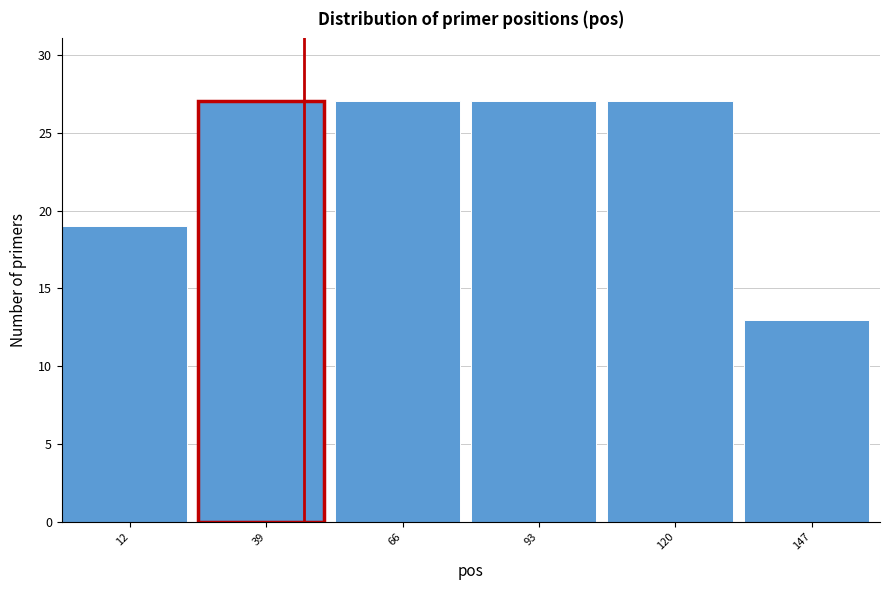

Reading right to left, extract all data points from this chart.

13	27	27	27	27	19